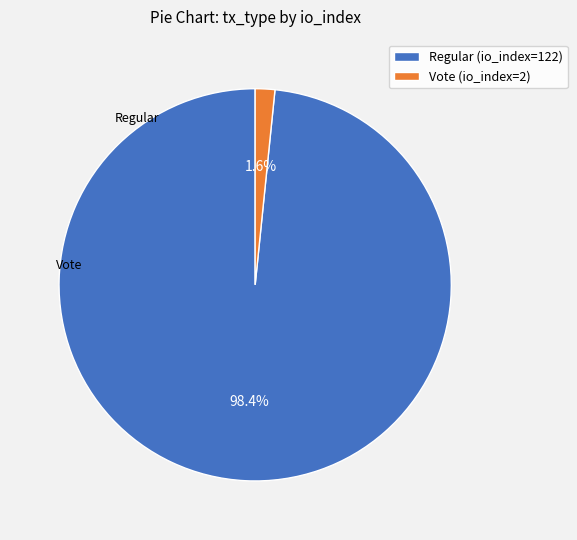

What is the largest slice in the pie chart?

Regular (io_index=122)